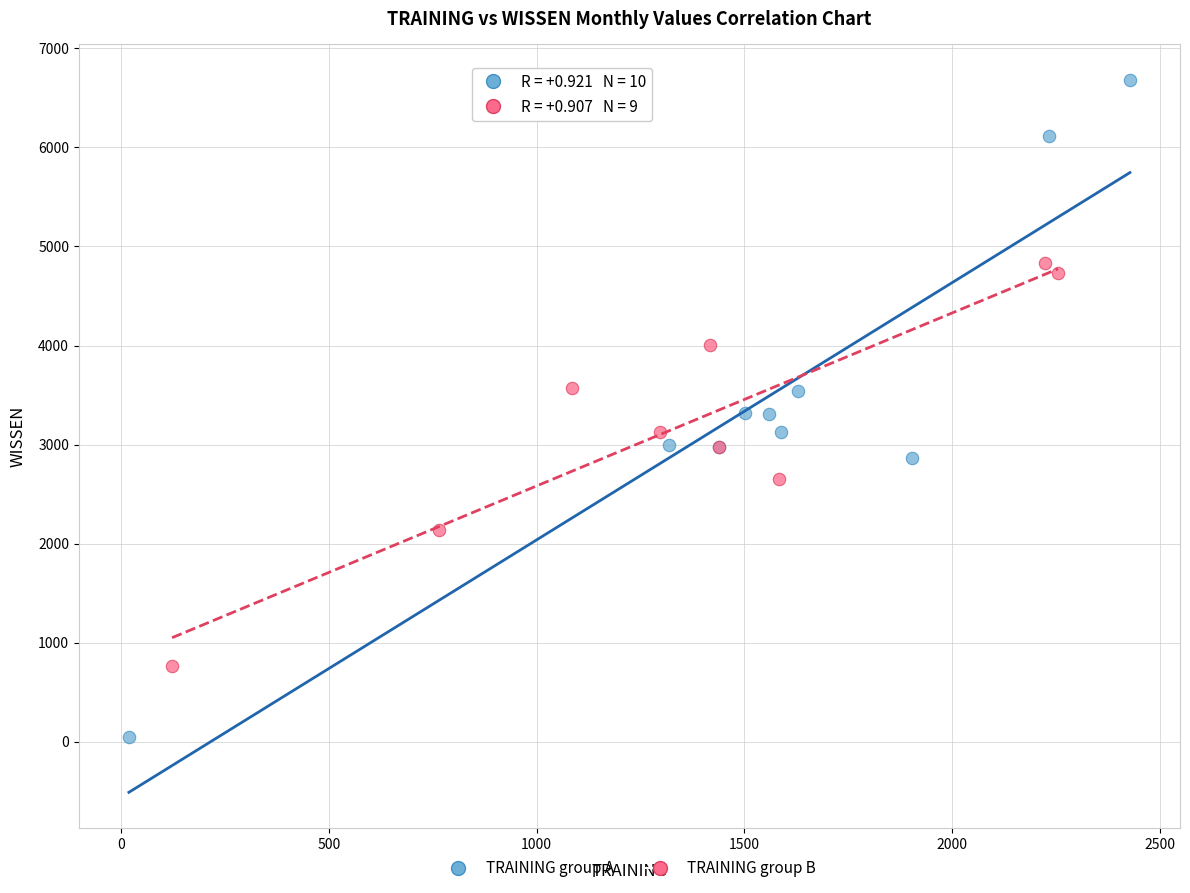

Which series reaches the minimum Y coordinate?

TRAINING group A